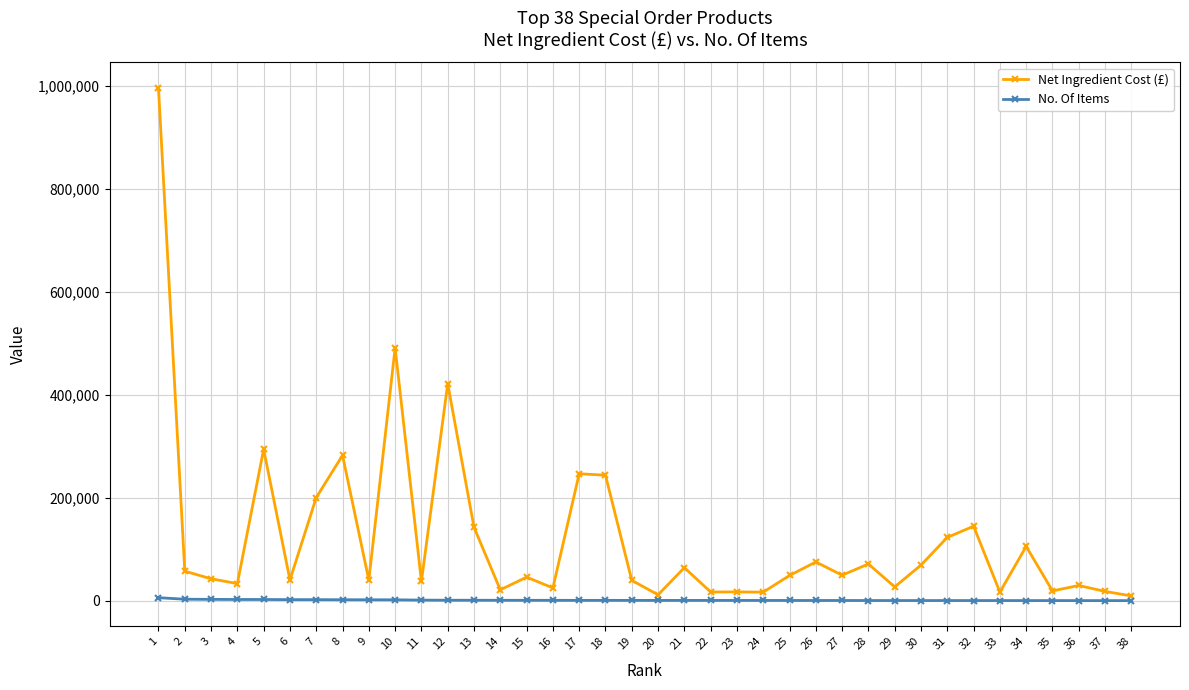

What is the value of the Net Ingredient Cost (£) point at the 23rd from the left?

17447.4